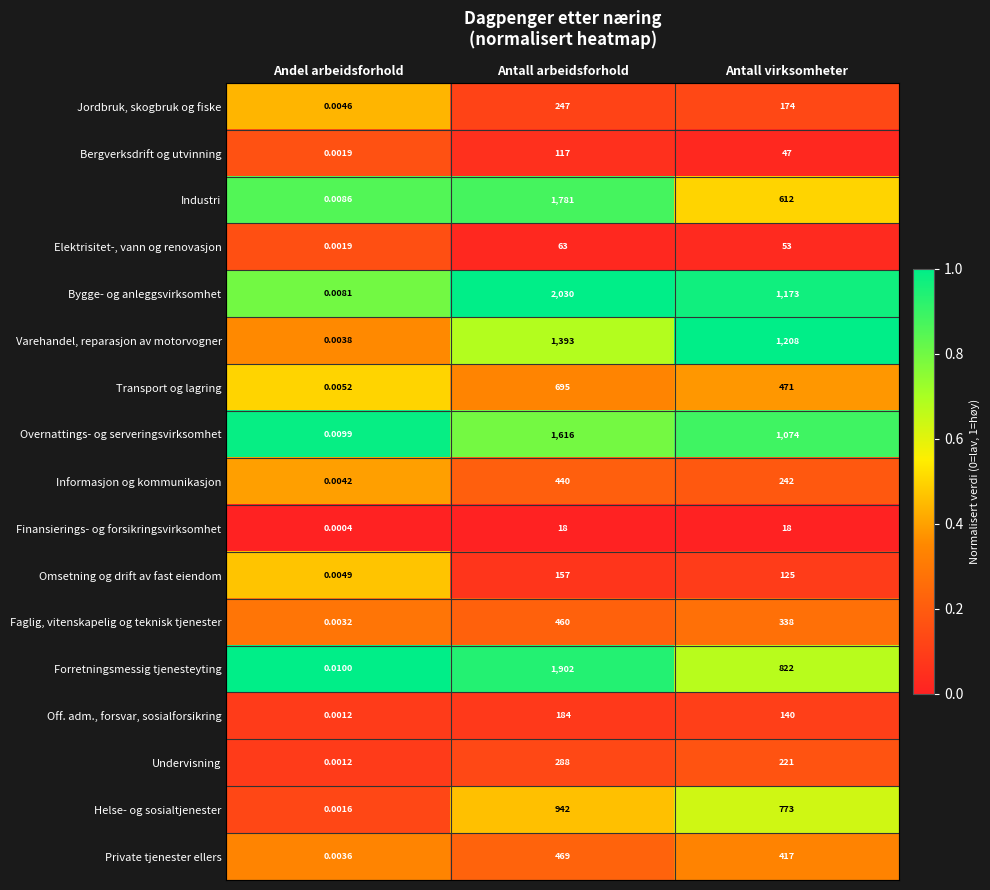

What is the total value across all series at Antall arbeidsforhold?

12802.0